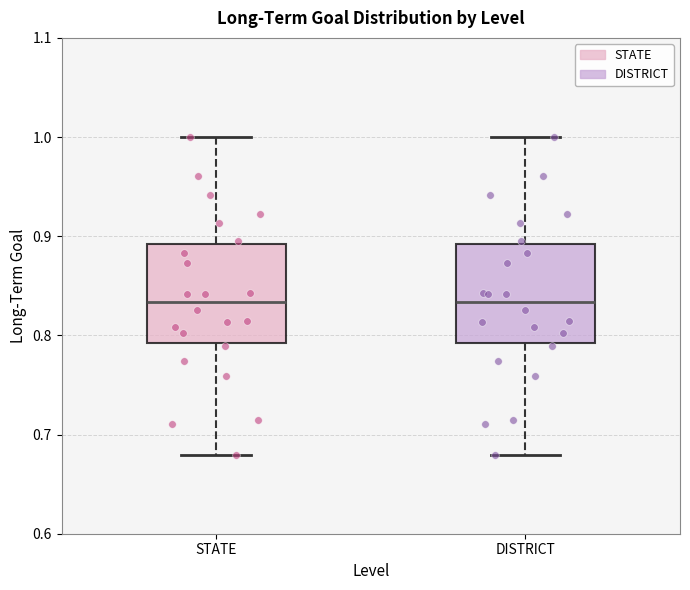

Reading left to right, transcribe this box plot: for each box, give where its median line is, the range the box spans, and where its two whiskers end, as read against the y-axis. The values are not printed on the chart, so give them approximately, as read against the axis.

STATE: median 0.83, box 0.79 to 0.89, whiskers 0.68 to 1.00
DISTRICT: median 0.83, box 0.79 to 0.89, whiskers 0.68 to 1.00